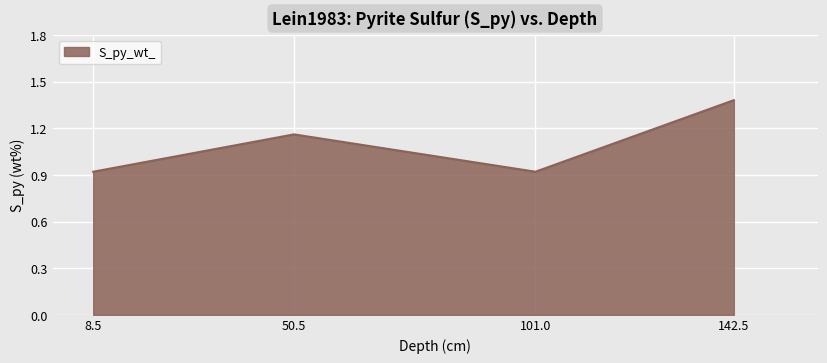

At which label does the data first exceed 1?

50.5